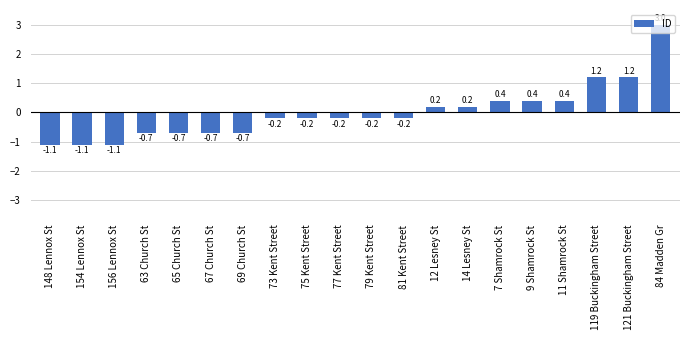

How many distinct data groups are displayed?

1